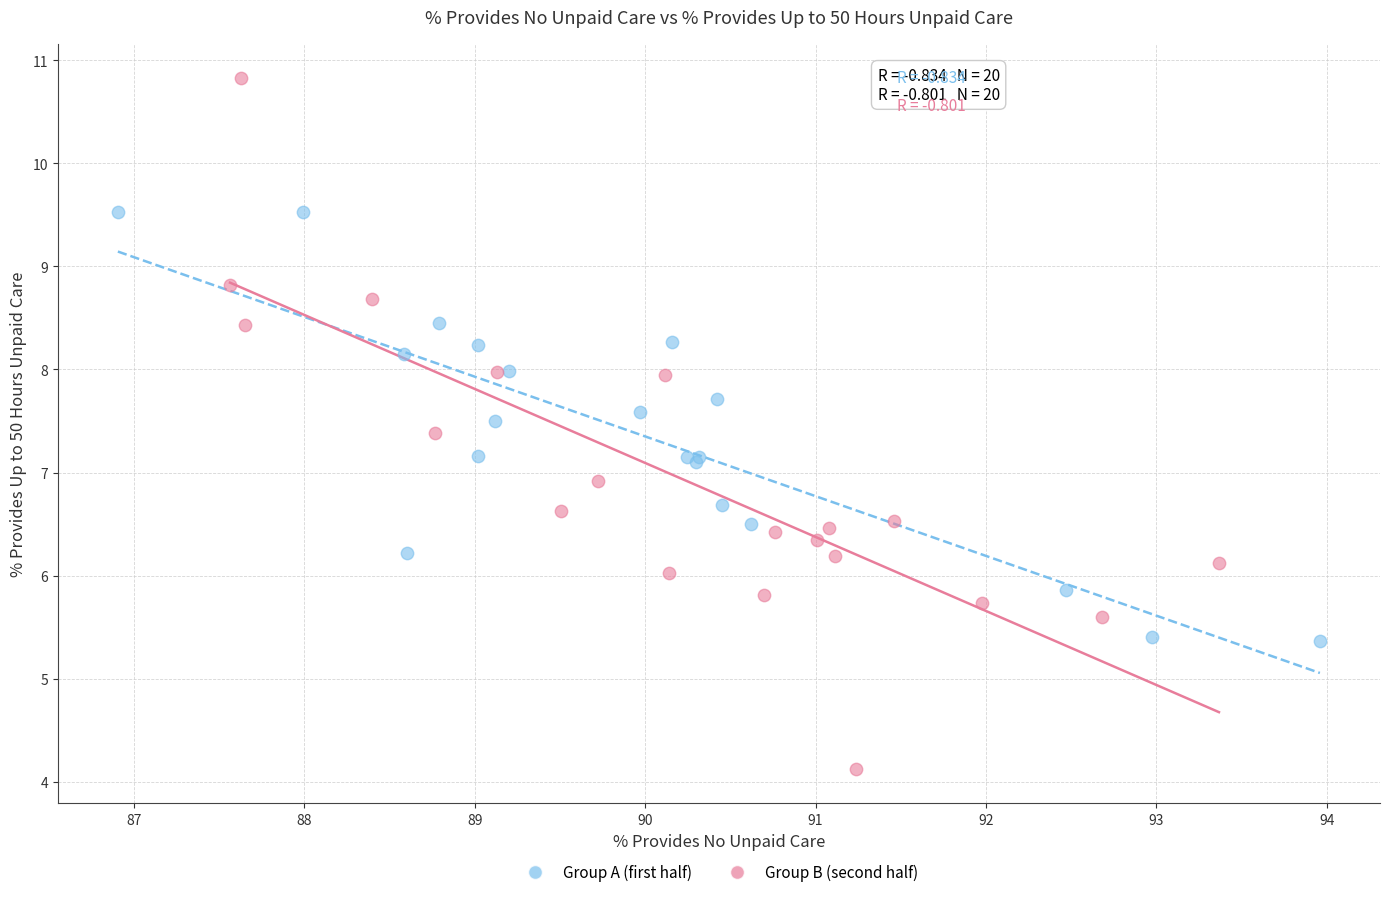

Which series has the widest spread of Y values?

Group B (second half)